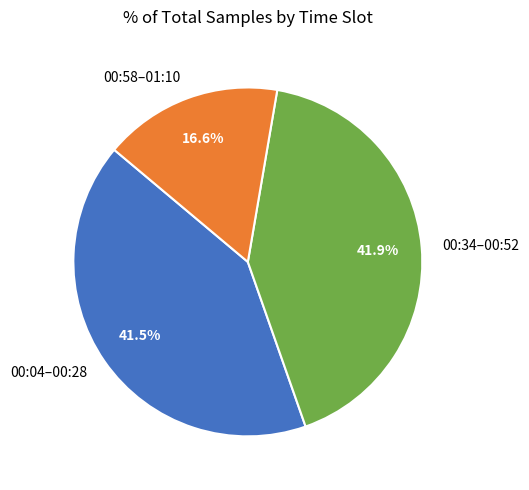

What is the total percentage of 00:04–00:28 and 00:34–00:52?

83.4%